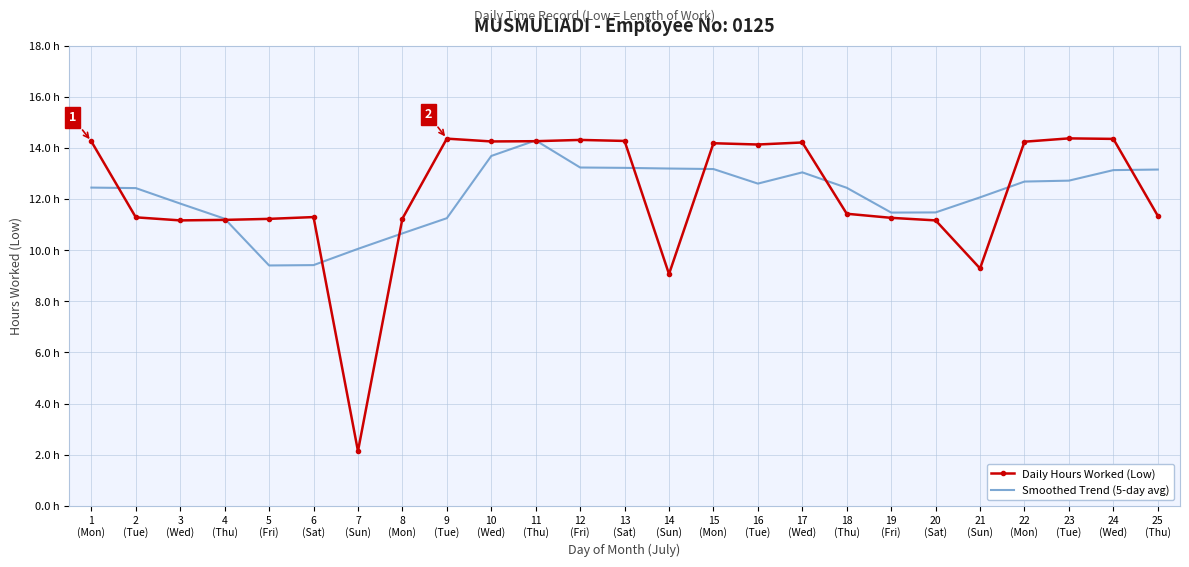

At which label is Daily Hours Worked (Low) closest to 8?

14
(Sun)